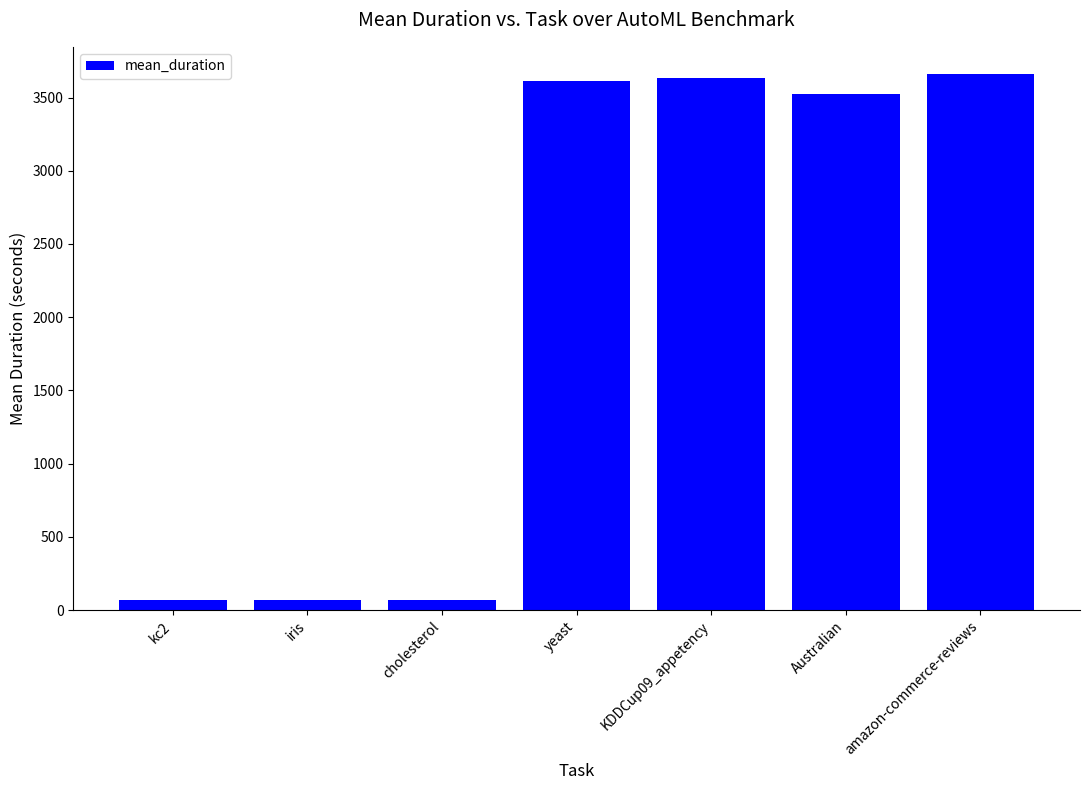

The chart shows a value of 2384.0 at yeast. True or false?

False